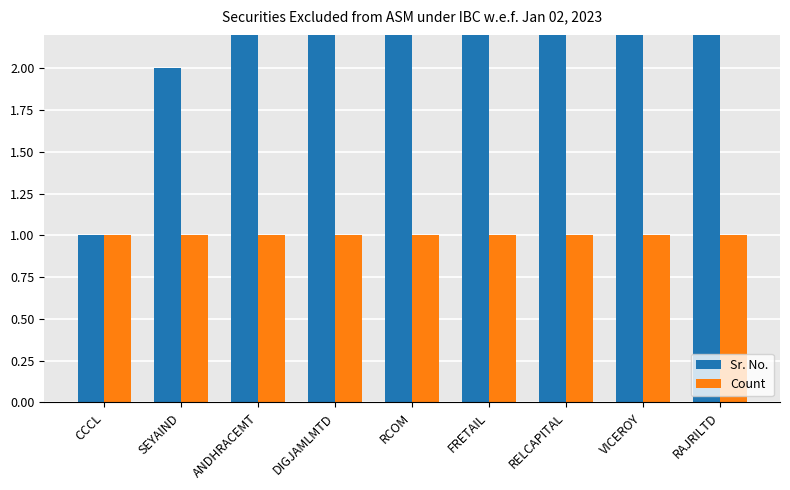

Count the number of data series in this chart.

2